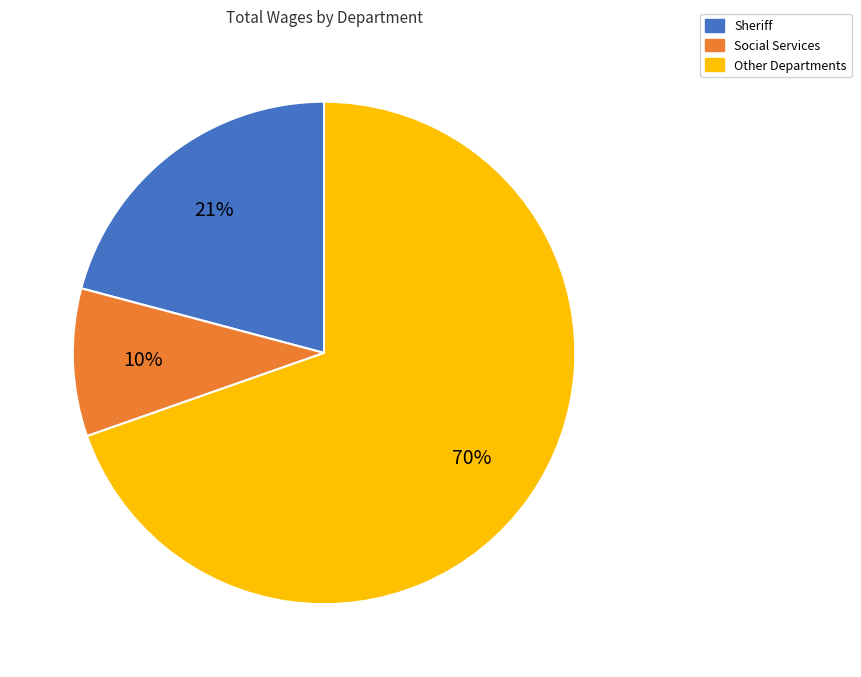

To the nearest percent, what is the average slice percentage?

33%